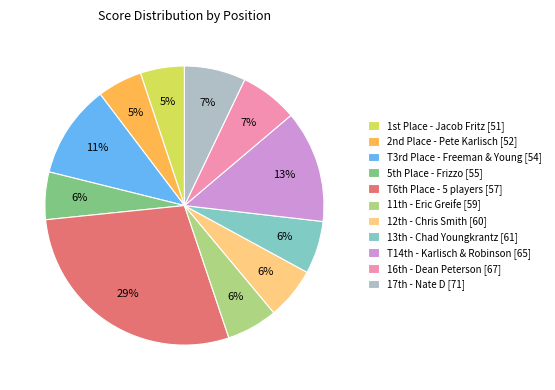

Which slice is the largest?

T6th Place - 5 players [57]